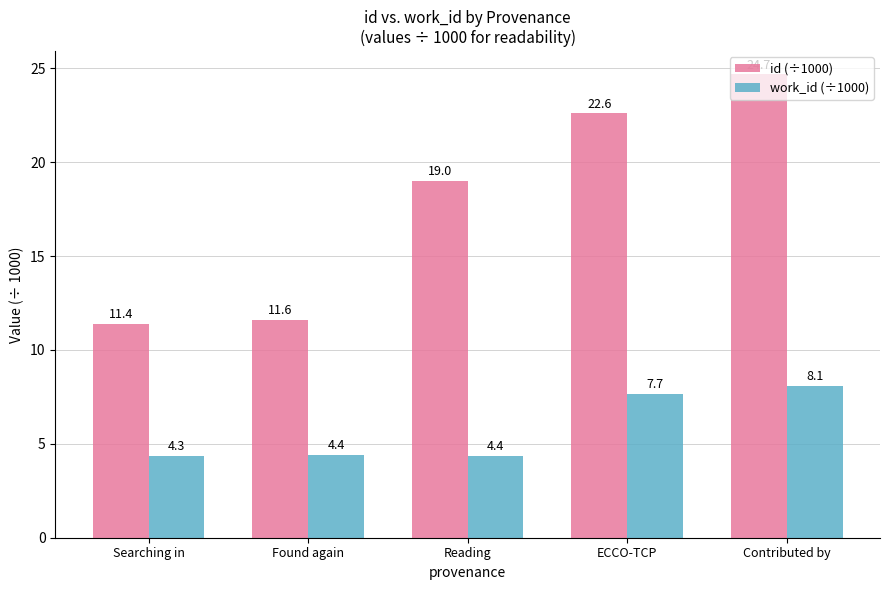

What is the difference between the maximum and minimum values in the id (÷1000) series?

13.3